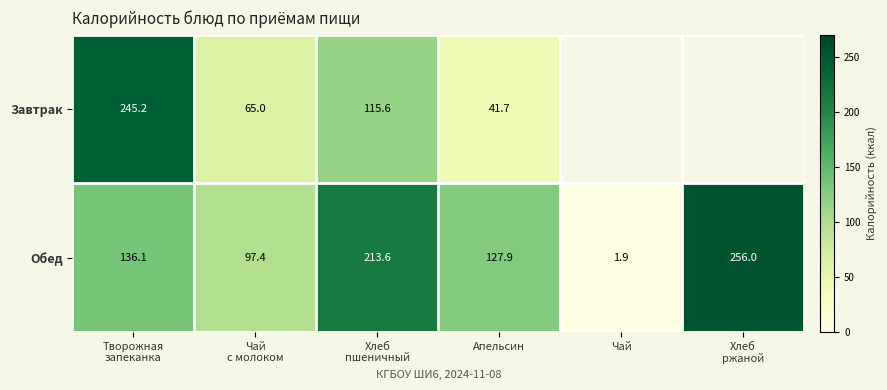

At which category is the sum across all series the highest?

Творожная
запеканка